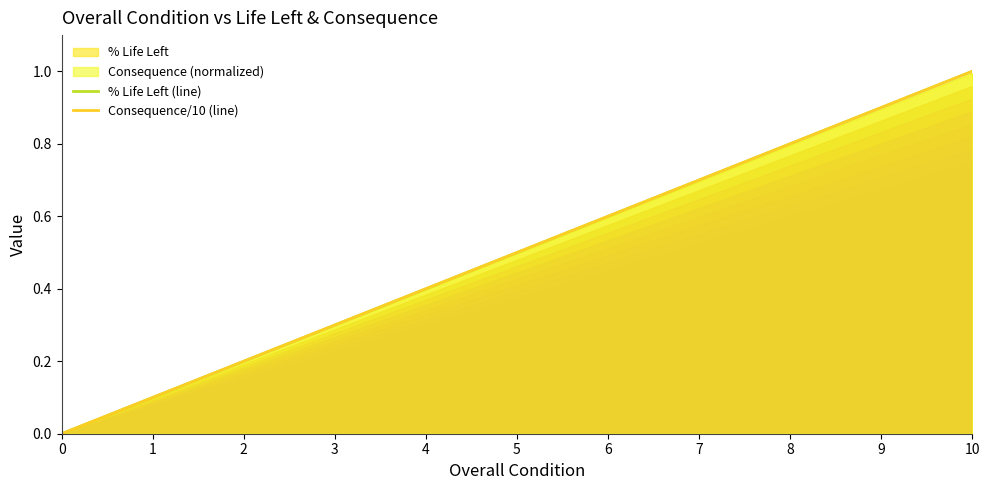

Rank the series at 2 from highest to lowest value.

% Life Left (line), Consequence/10 (line)